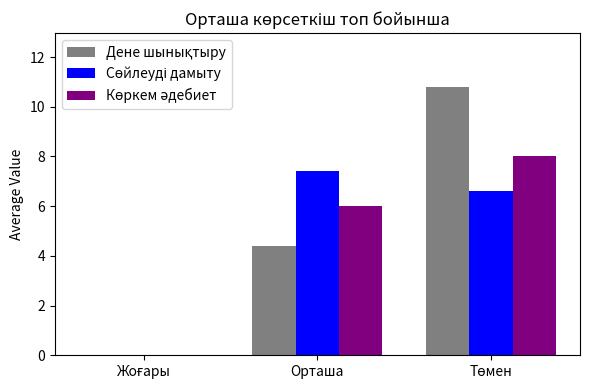

What is the total value across all series at Орташа?

17.8